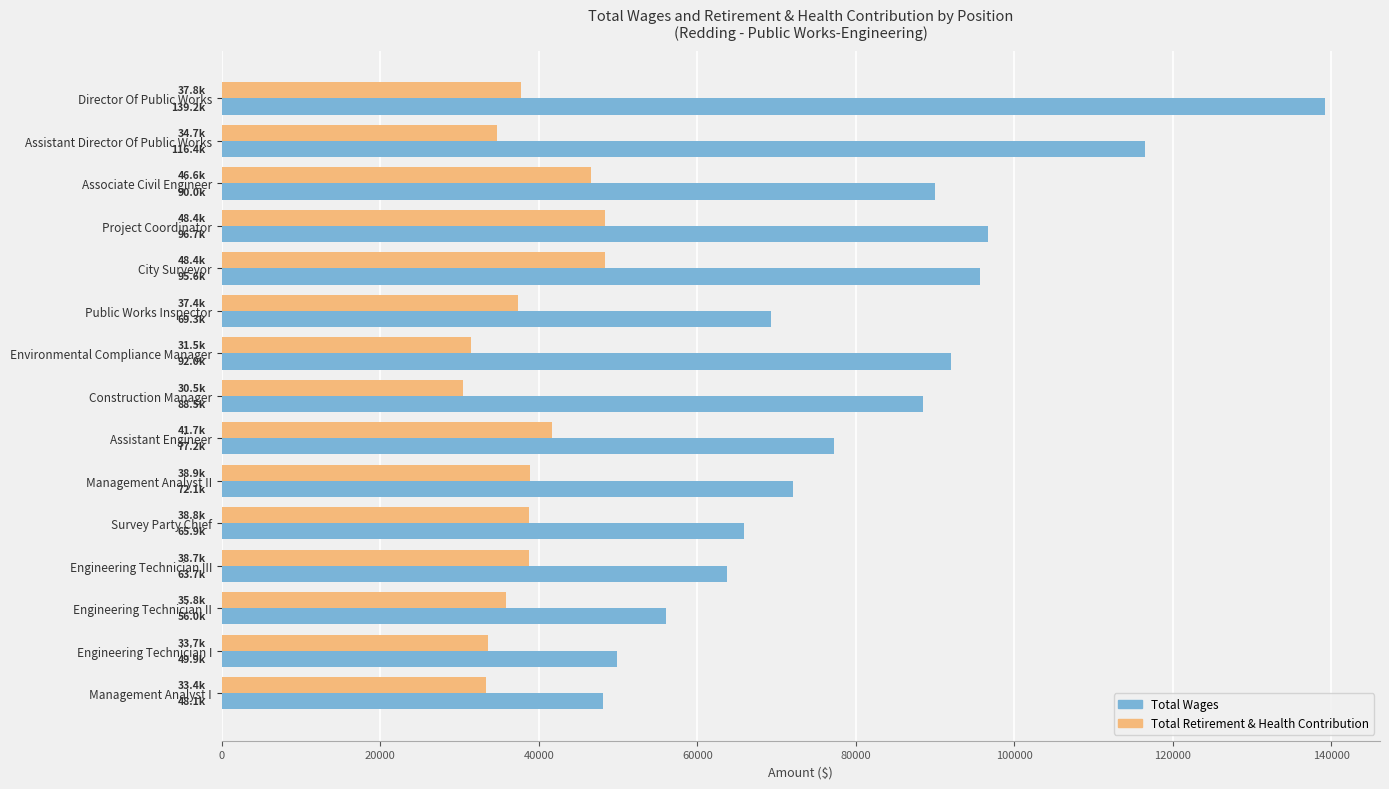

At Public Works Inspector, list the series in order from largest to smallest.

Total Wages, Total Retirement & Health Contribution